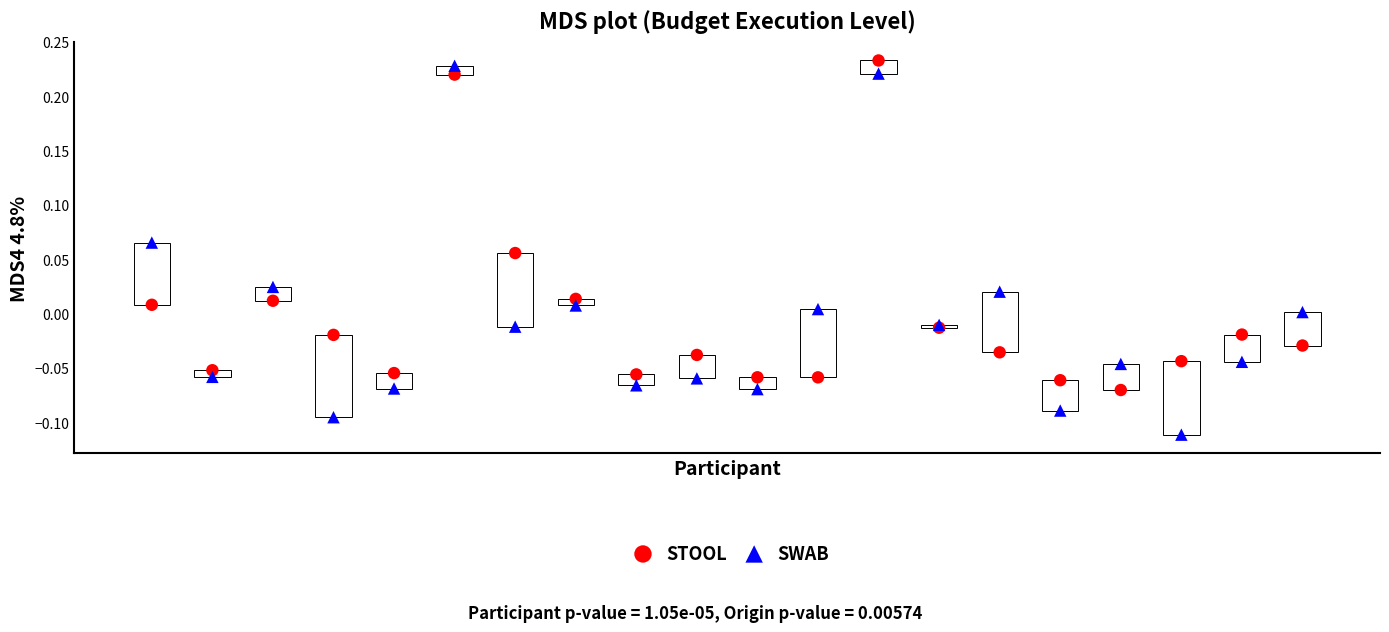

Which series reaches the minimum Y coordinate?

SWAB